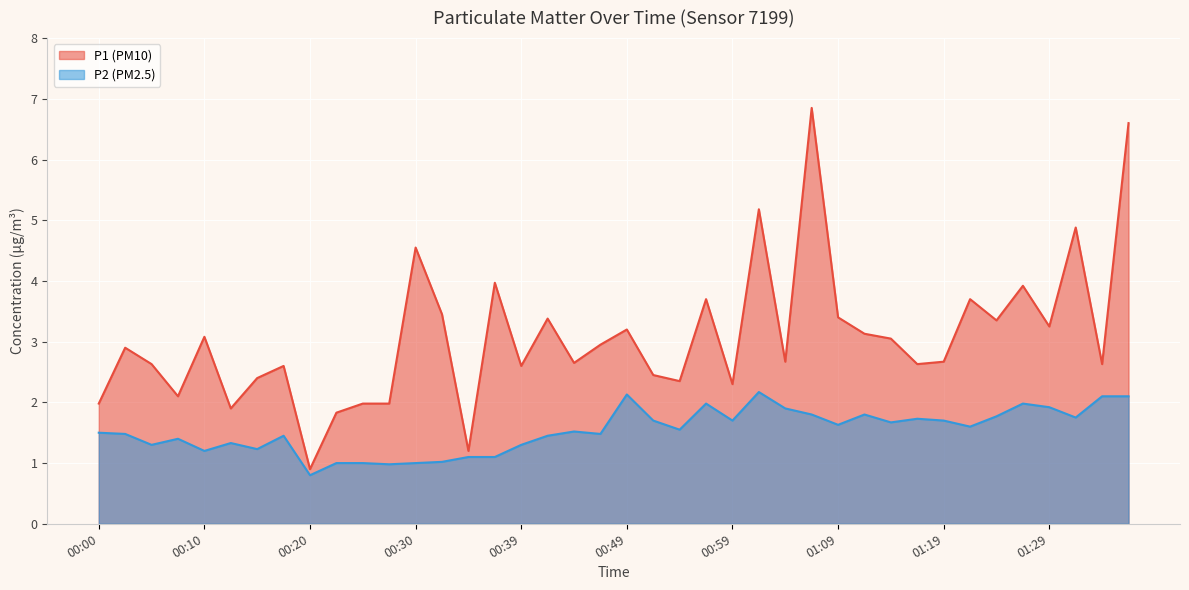

List the labels in order of P2 value, smallest first.

00:20, 00:27, 00:22, 00:25, 00:30, 00:32, 00:34, 00:37, 00:10, 00:15, 00:05, 00:39, 00:12, 00:07, 00:17, 00:42, 00:03, 00:47, 00:00, 00:44, 00:54, 01:21, 01:09, 01:14, 00:52, 00:59, 01:19, 01:16, 01:32, 01:24, 01:06, 01:11, 01:04, 01:29, 00:56, 01:27, 01:35, 01:37, 00:49, 01:01